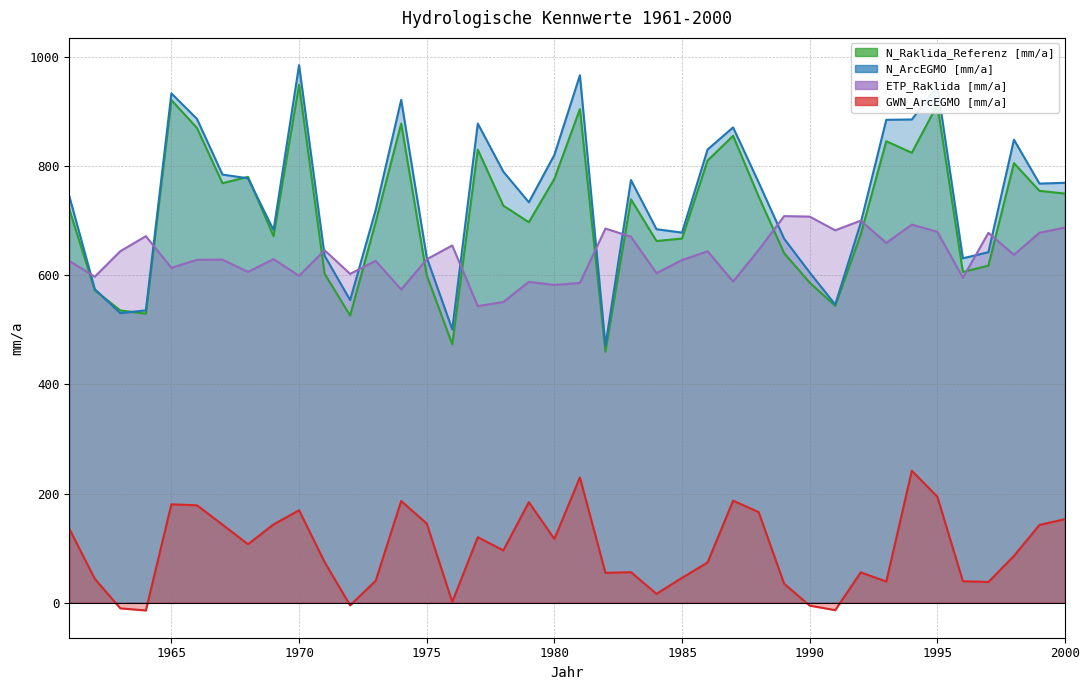

Does the chart display data point markers on the line(s)?

No